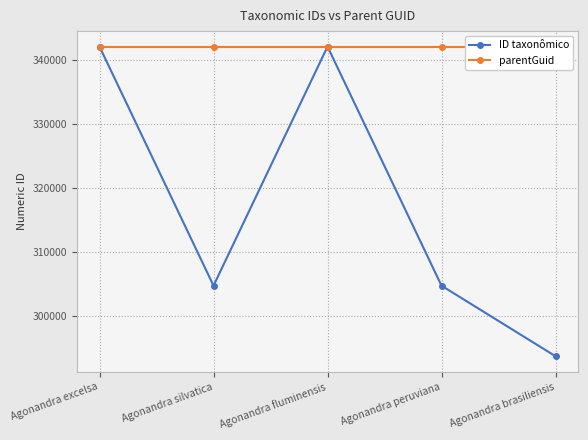

What is the value of the ID taxonômico point at the 2nd from the left?

304732